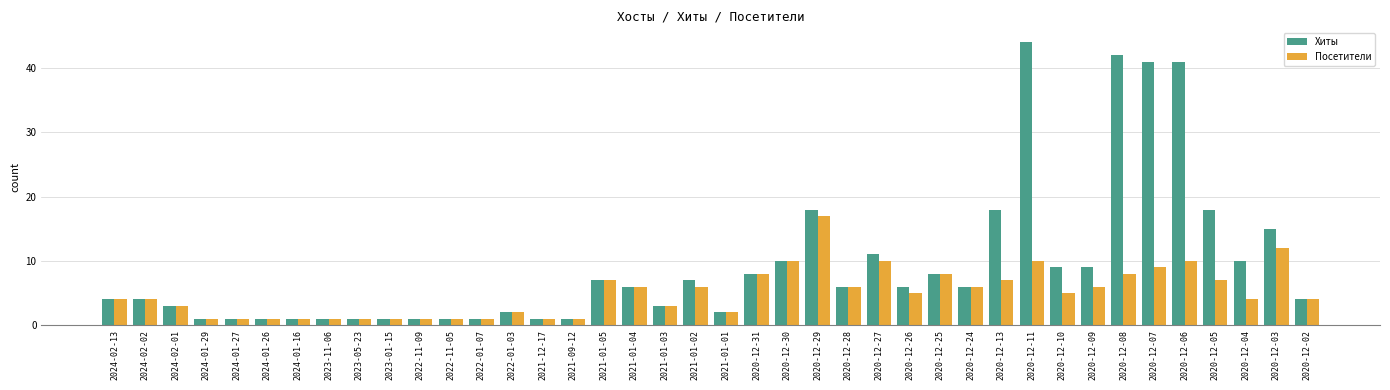

What is the average value of the Хиты series?

9